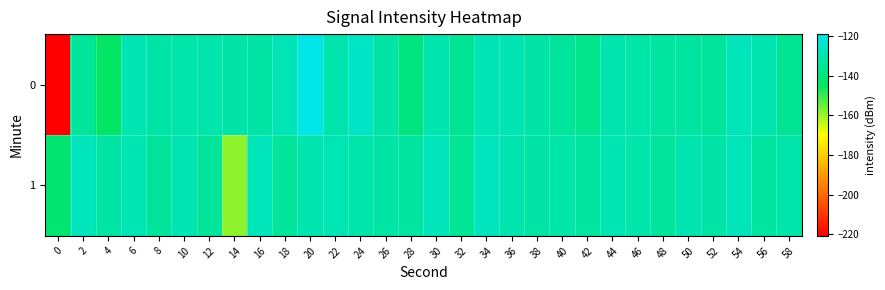

Count the number of categories in the chart.

30